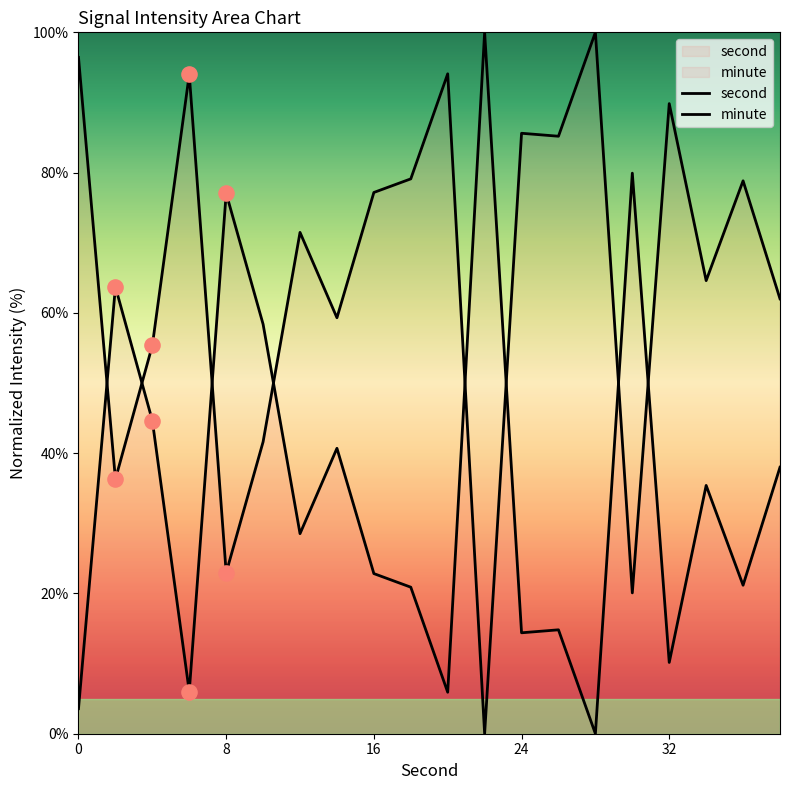

Which series has the largest Y range (max minus min)?

second